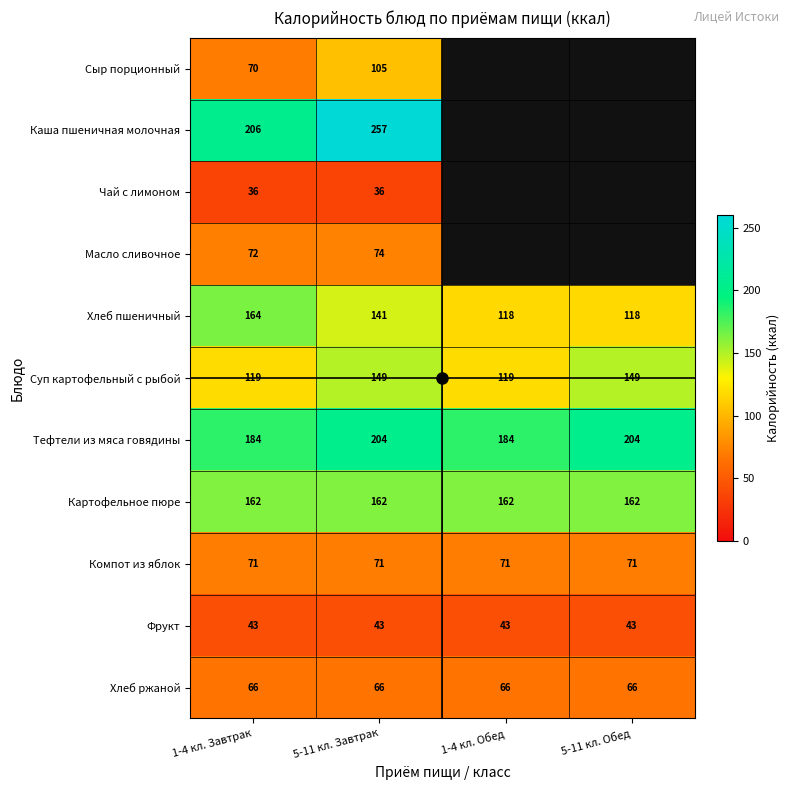

Between 1-4 кл. Завтрак and 5-11 кл. Завтрак, which is larger?

5-11 кл. Завтрак